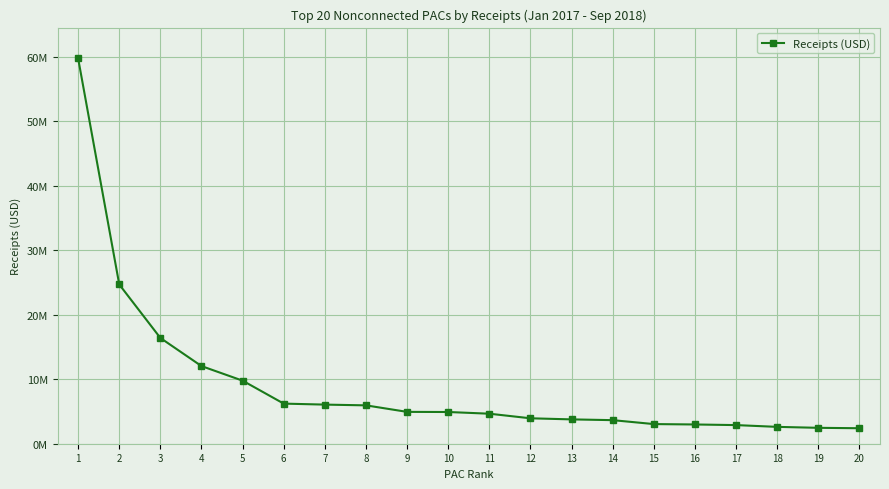

Reading left to right, transcribe all the data shown in this chart.

1=59726722.4	2=24685210.5	3=16393918.8	4=12033439.1	5=9773655.3	6=6216964.1	7=6063641.6	8=5947221.2	9=4936905.0	10=4916426.0	11=4652805.8	12=3940835.9	13=3772526.3	14=3653081.0	15=3045419.3	16=2983400.0	17=2887588.0	18=2612618.3	19=2464570.0	20=2401114.5